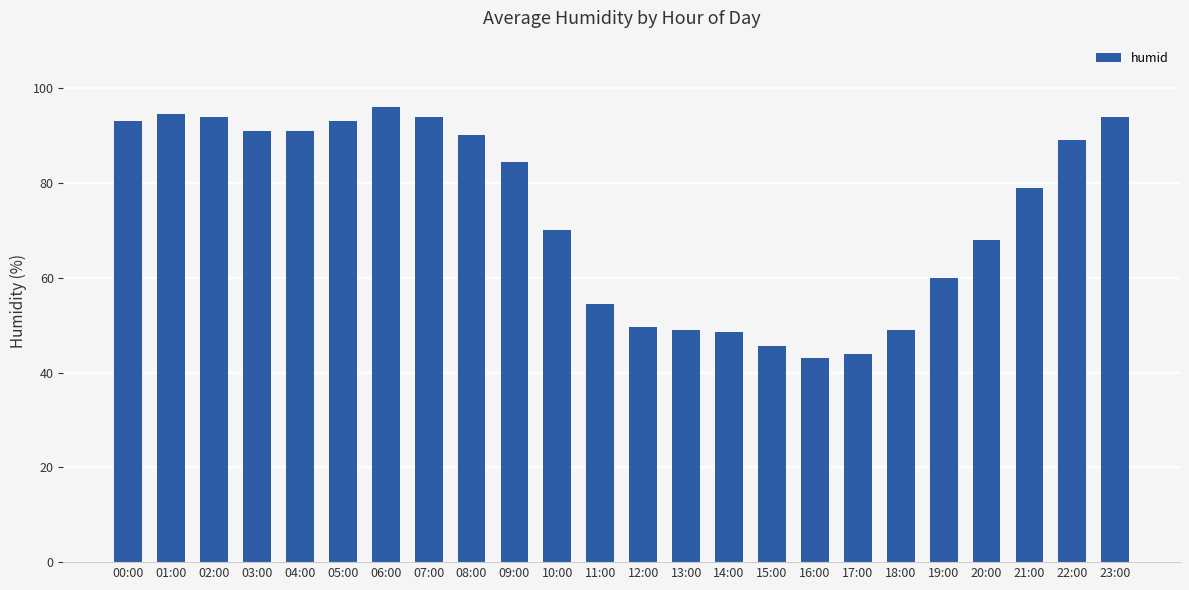

Count the number of data series in this chart.

1